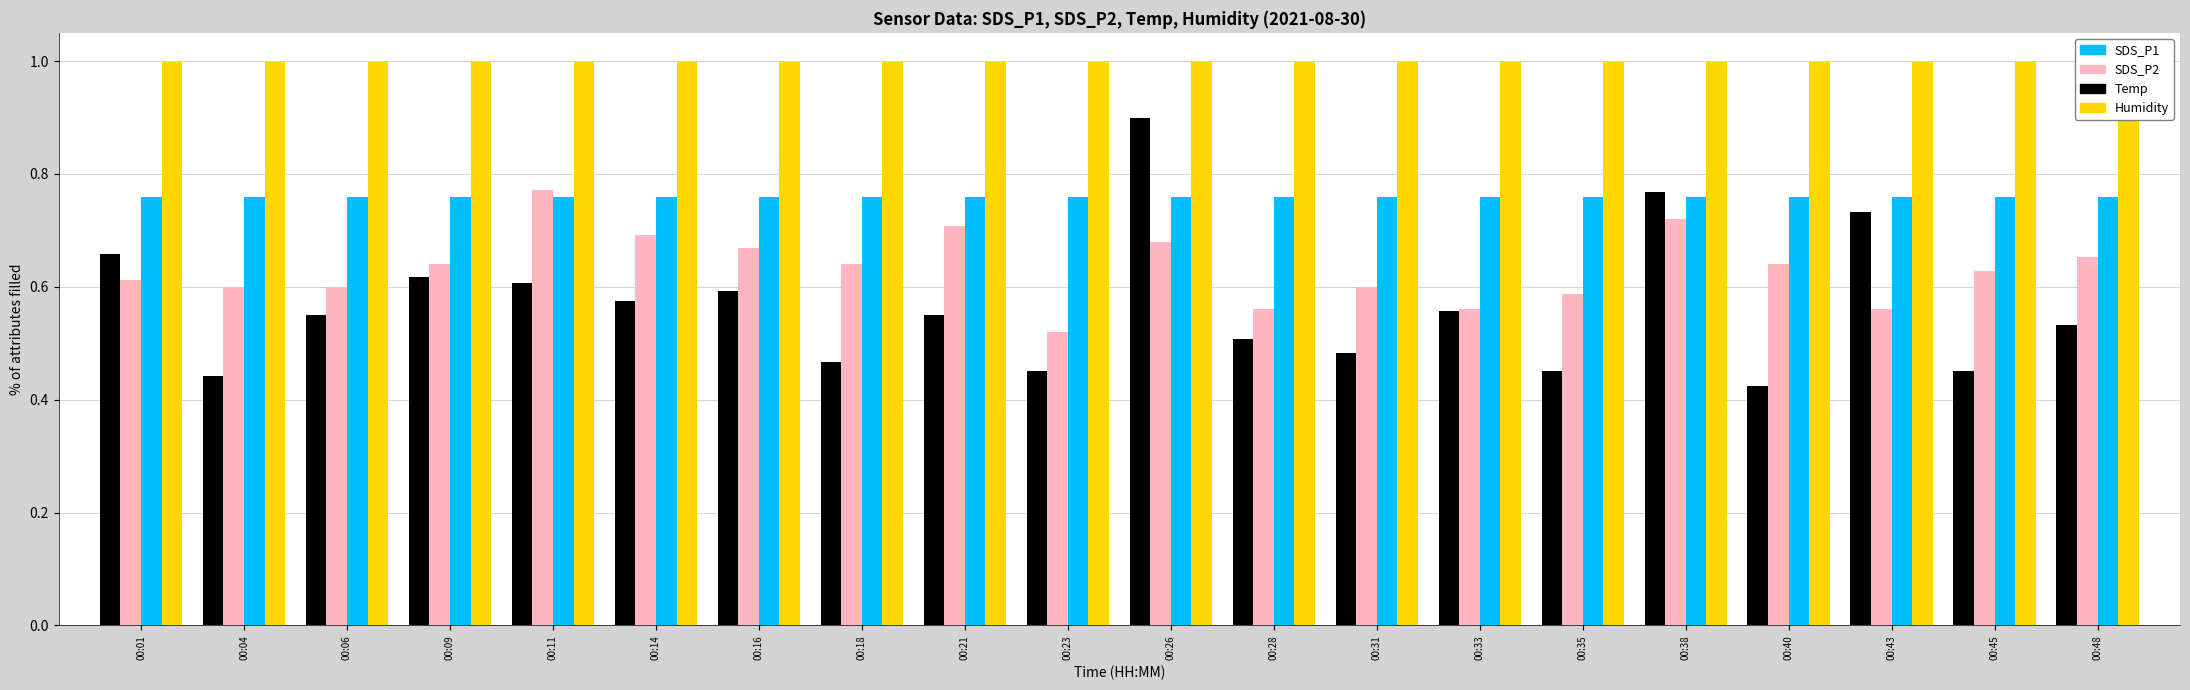

At which category does the chart reach its peak across all series?

00:01